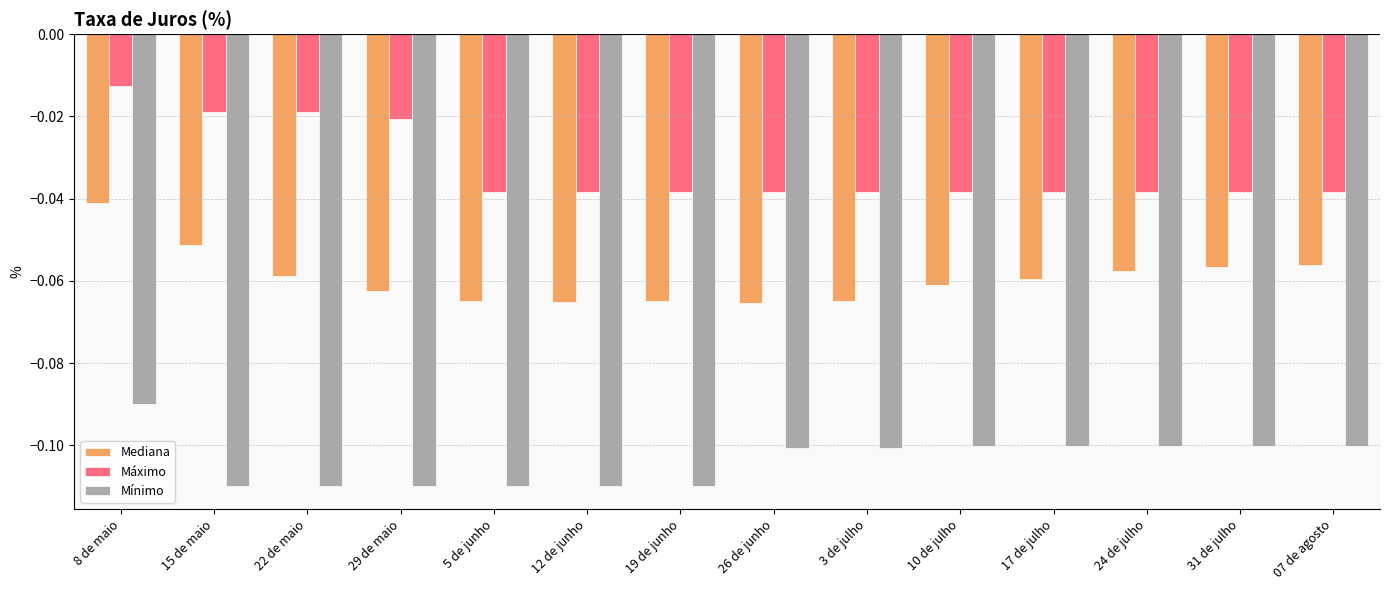

At 12 de junho, list the series in order from smallest to largest.

Mínimo, Mediana, Máximo